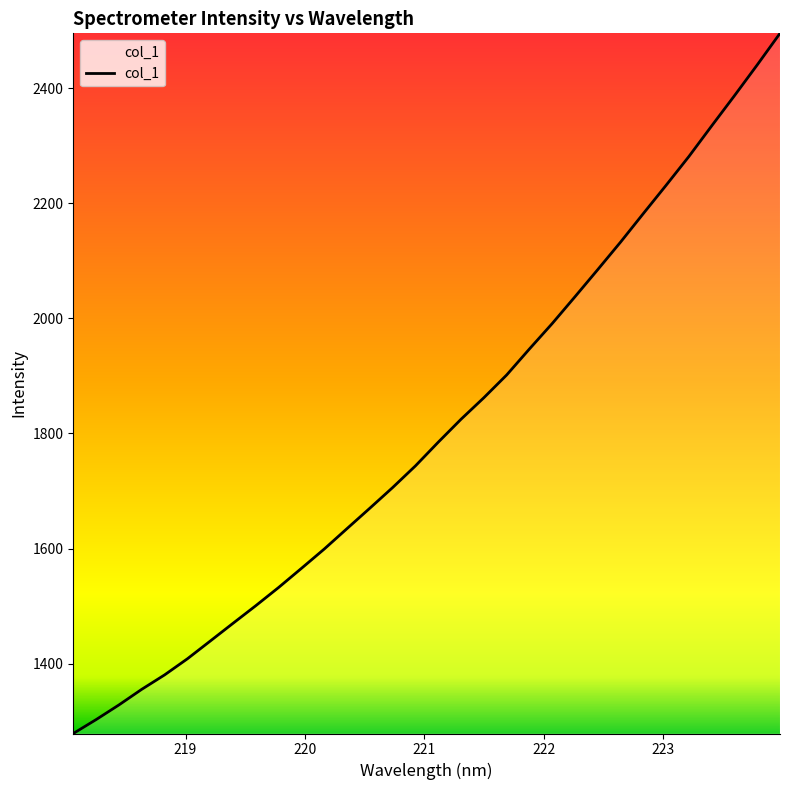

What is the greatest value displayed?

2495.2